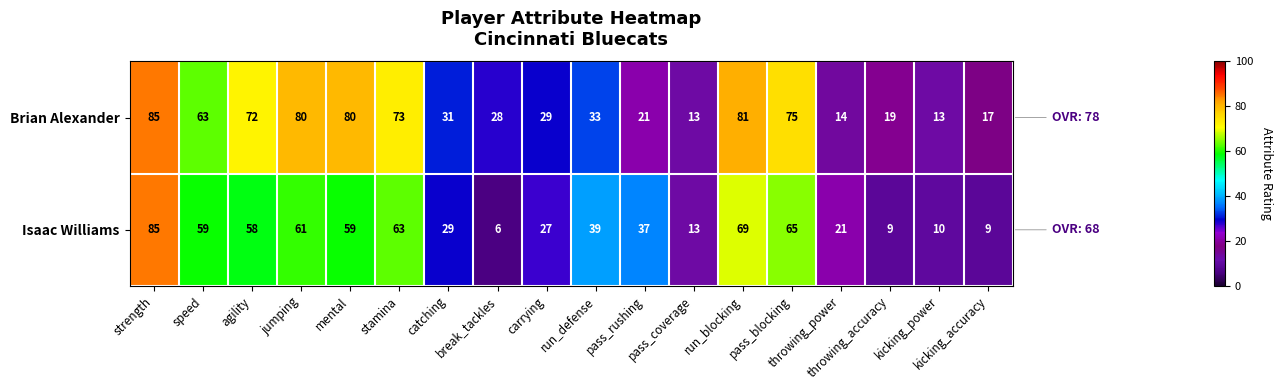

What is the total value across all series at break_tackles?

34